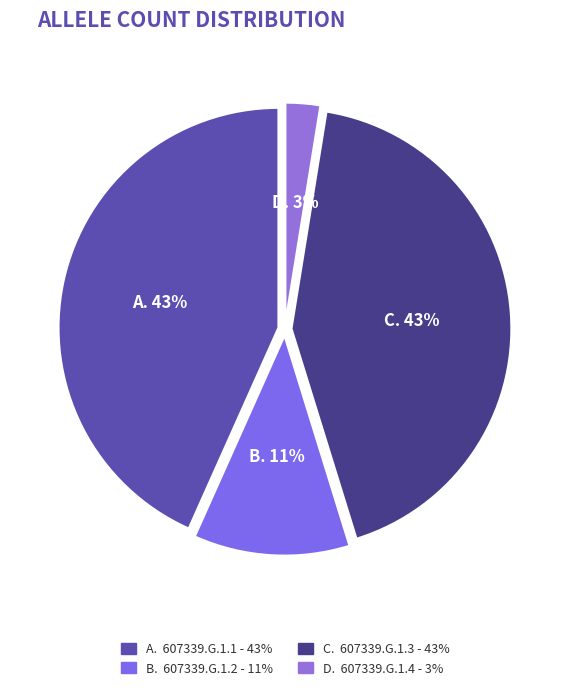

To the nearest percent, what is the average slice percentage?

25%